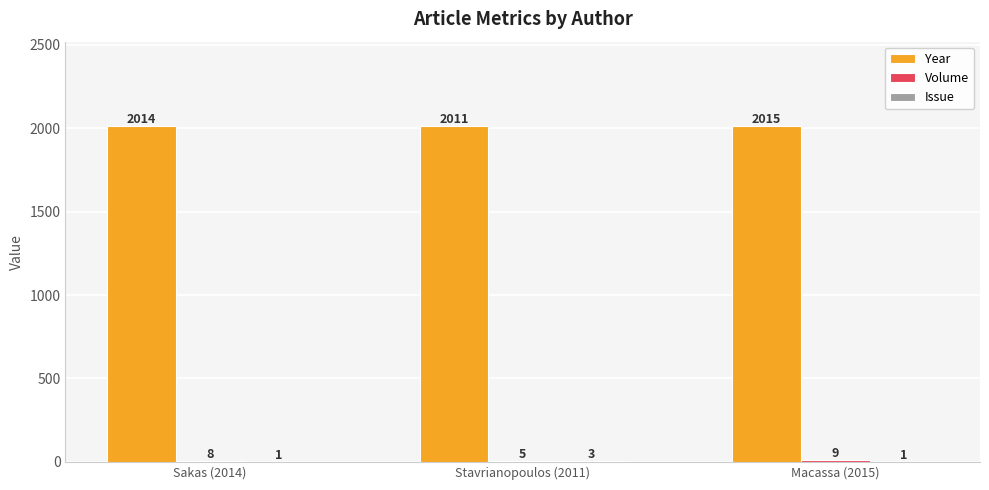

The Year series shows 3072 at Macassa (2015). True or false?

False